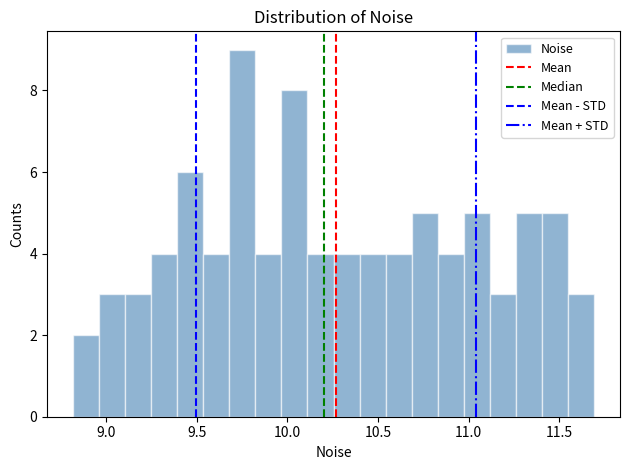

Around what value on the x-axis is the tallest bar? Give the approximate position of its centre, as read against the axis.

9.75